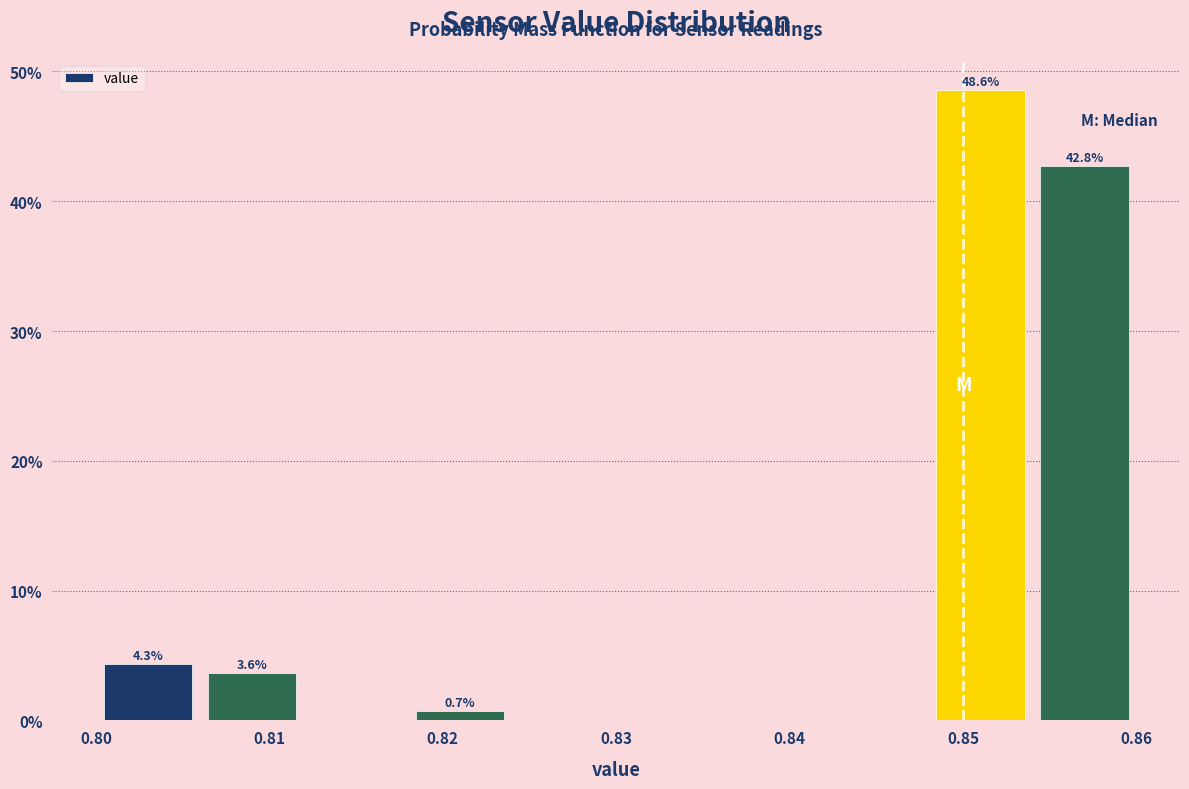

Which range on the x-axis has the tallest bar?

0.848 to 0.854